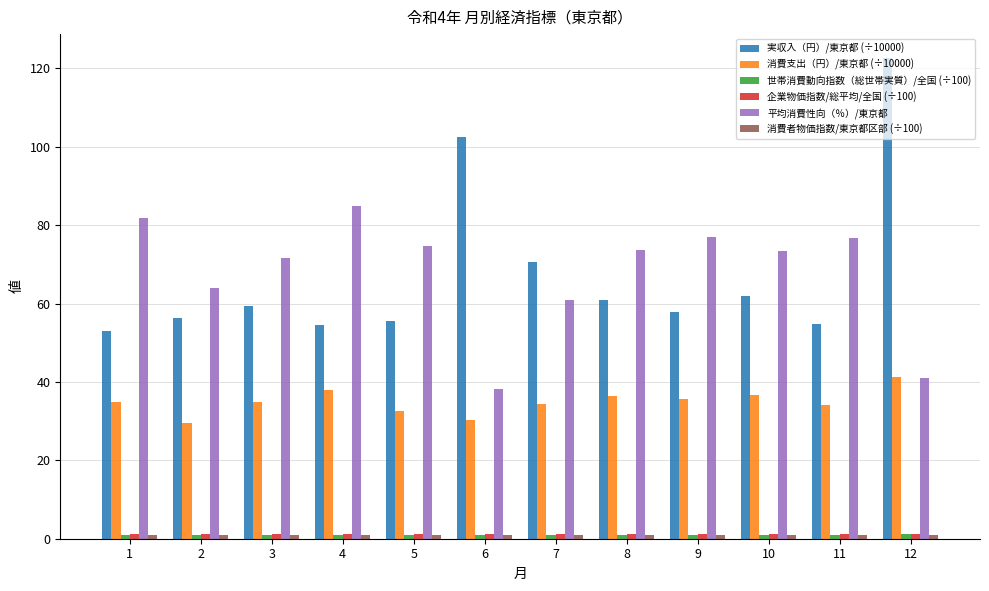

Which series has the largest range (max minus min)?

実収入（円）/東京都 (÷10000)